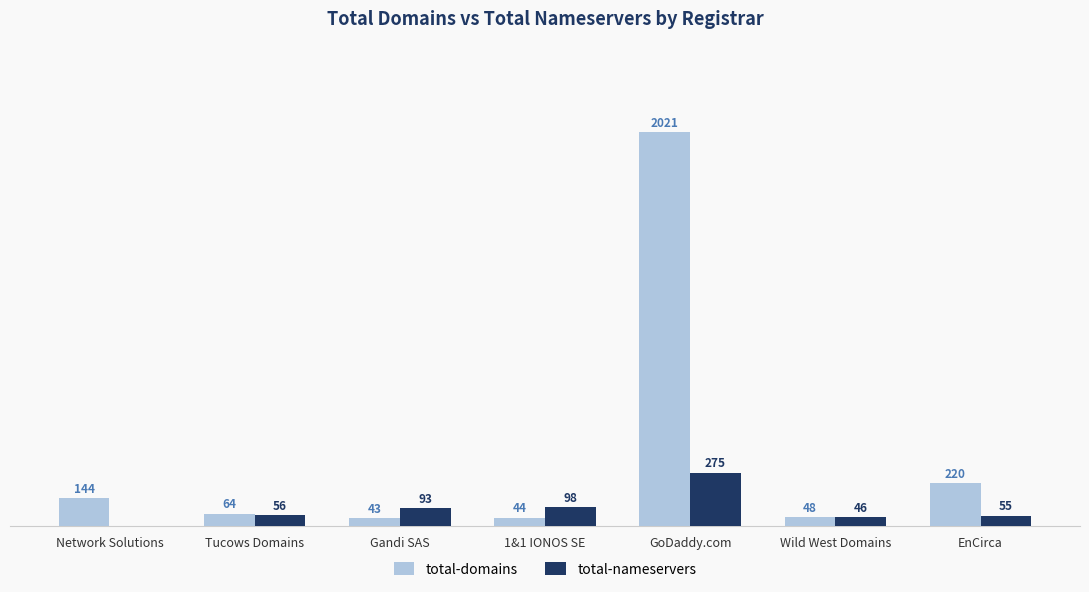

Is the value of total-nameservers at EnCirca greater than the value of total-domains at GoDaddy.com?

No